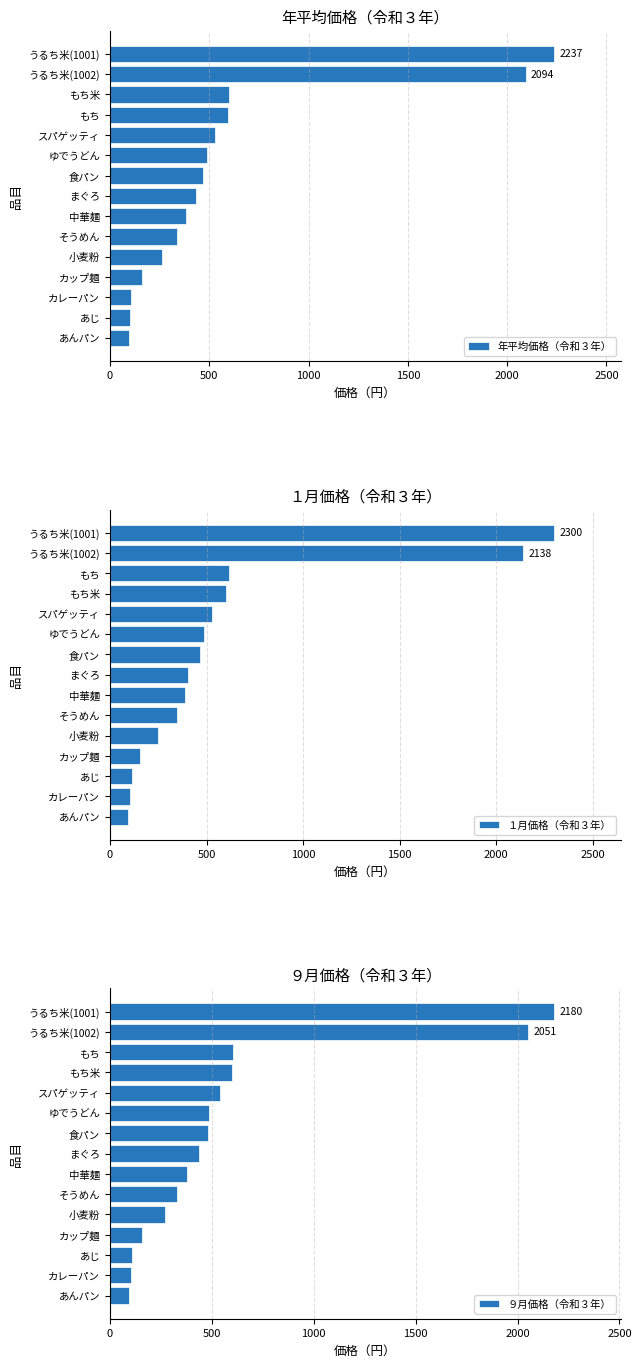

Is it true that 年平均価格（令和３年） equals 842 at もち米?

False